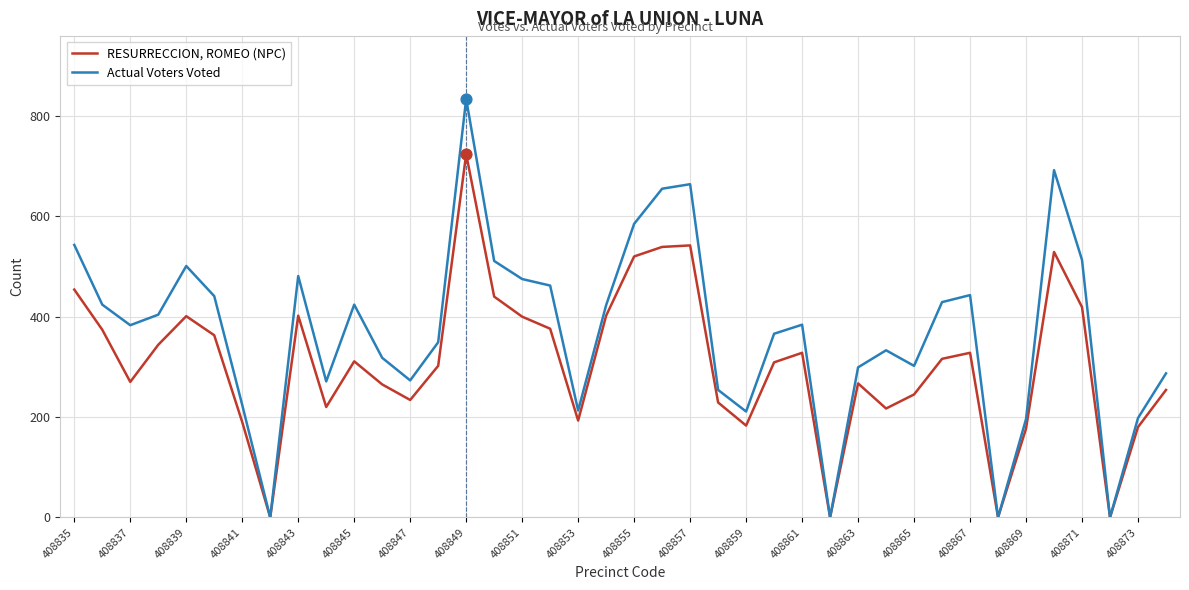

Which series has the largest total across all categories?

Actual Voters Voted